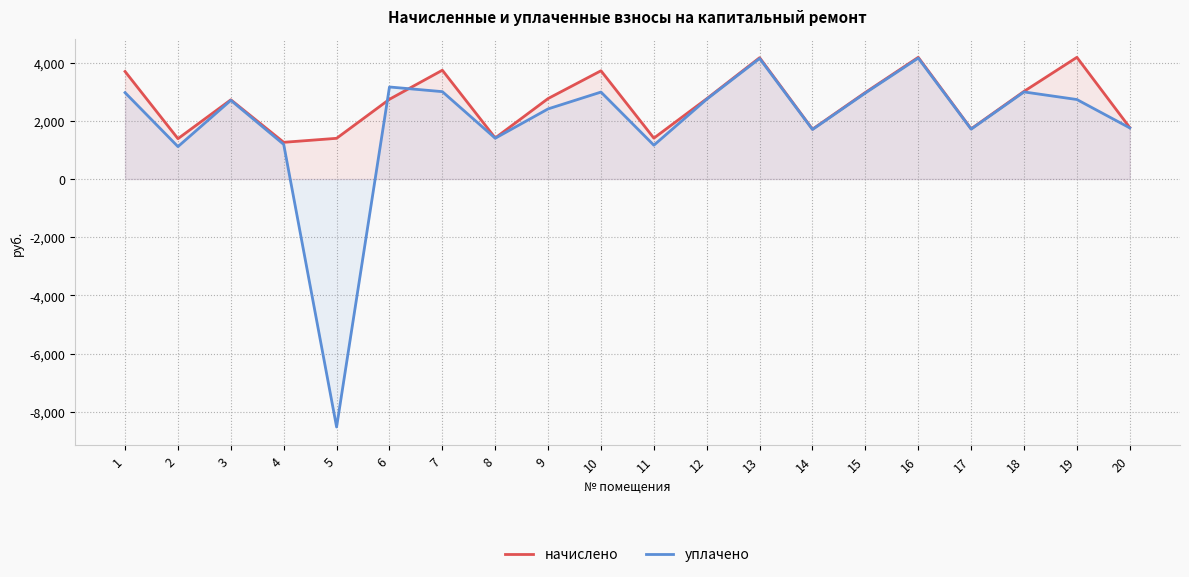

Reading right to left, what are all the values shown in this chart?

начислено: 20=1766.8	19=4179.9	18=3010.3	17=1723.7	16=4179.9	15=2973.4	14=1711.4	13=4167.6	12=2757.9	11=1403.6	10=3718.2	9=2764.0	8=1409.7	7=3736.7	6=2739.4	5=1397.4	4=1260.1	3=2720.9	2=1385.1	1=3693.6
уплачено: 20=1755.6	19=2730.4	18=2991.2	17=1712.8	16=4153.4	15=2954.5	14=1700.5	13=4141.2	12=2740.4	11=1160.8	10=2986.2	9=2408.5	8=1400.8	7=3001.1	6=3161.3	5=-8521.3	4=1188.6	3=2703.7	2=1112.4	1=2966.5